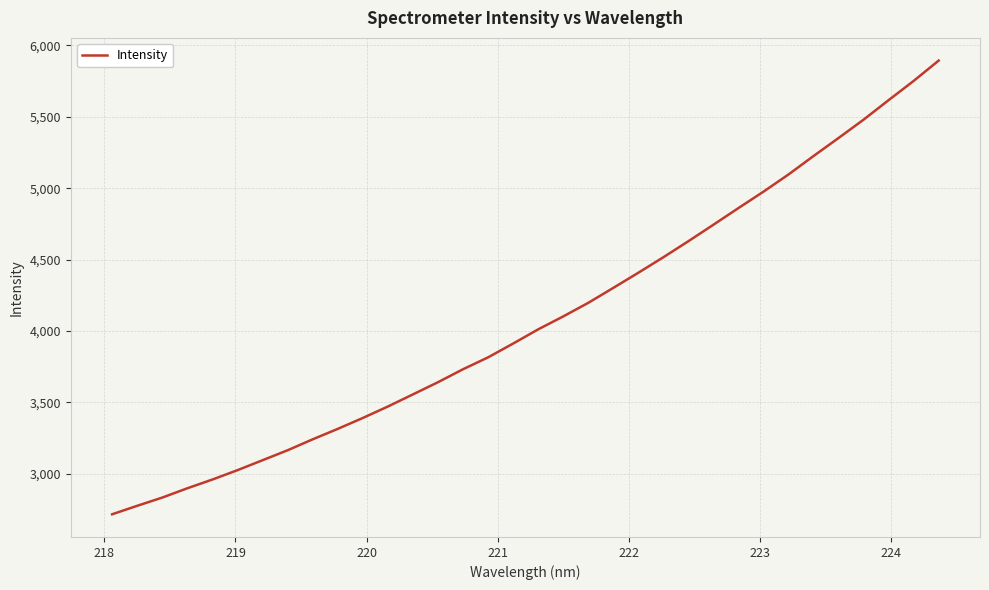

What is the greatest value displayed?

5894.2